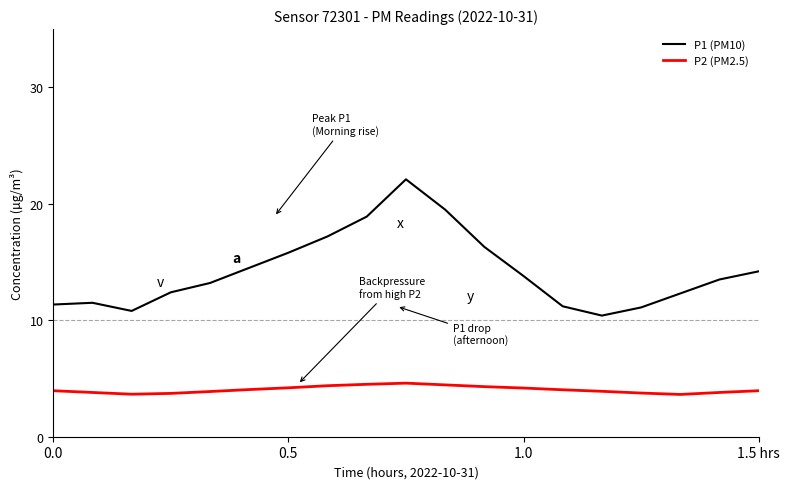

Does the chart have visible grid lines?

No